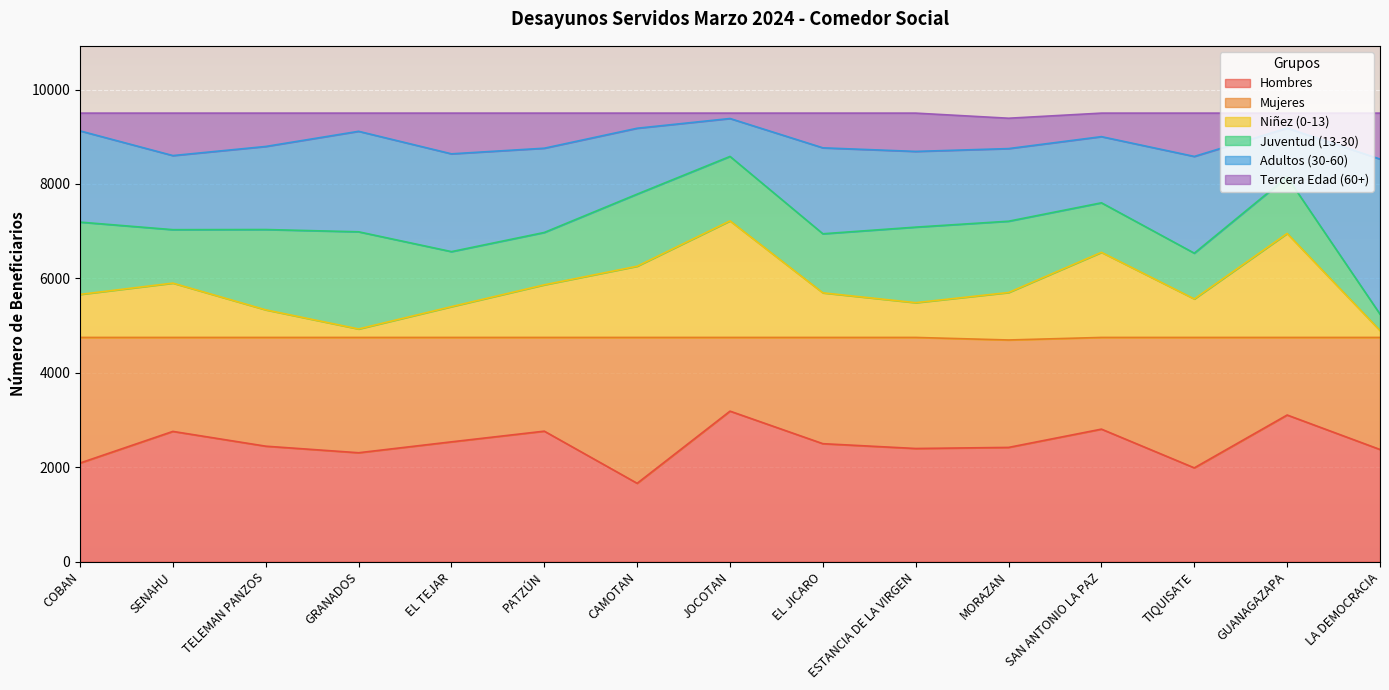

What is the total value across all series at ESTANCIA DE LA VIRGEN?

9500